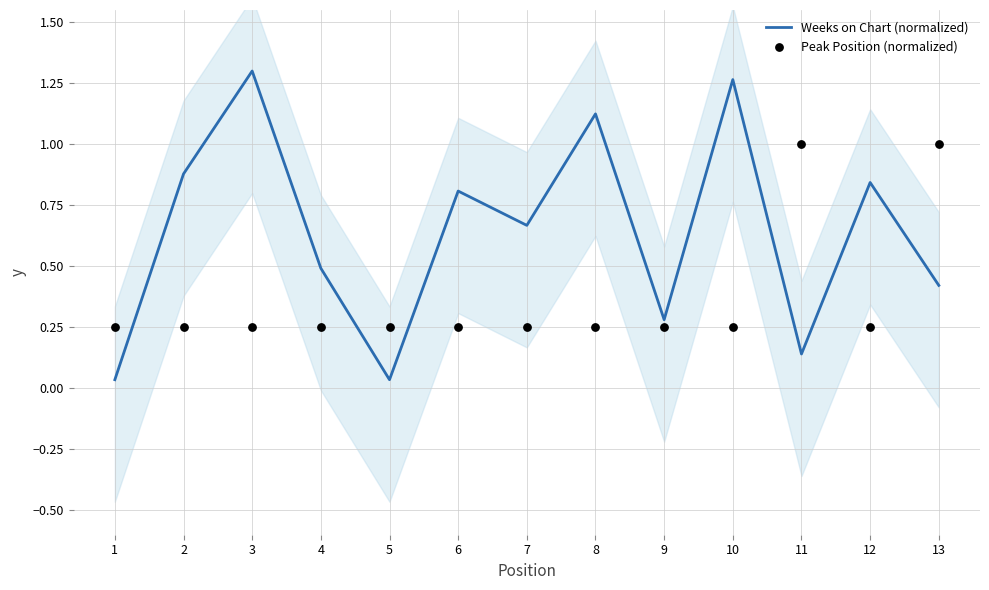

Which series contains the lowest Y value?

Weeks on Chart (normalized)